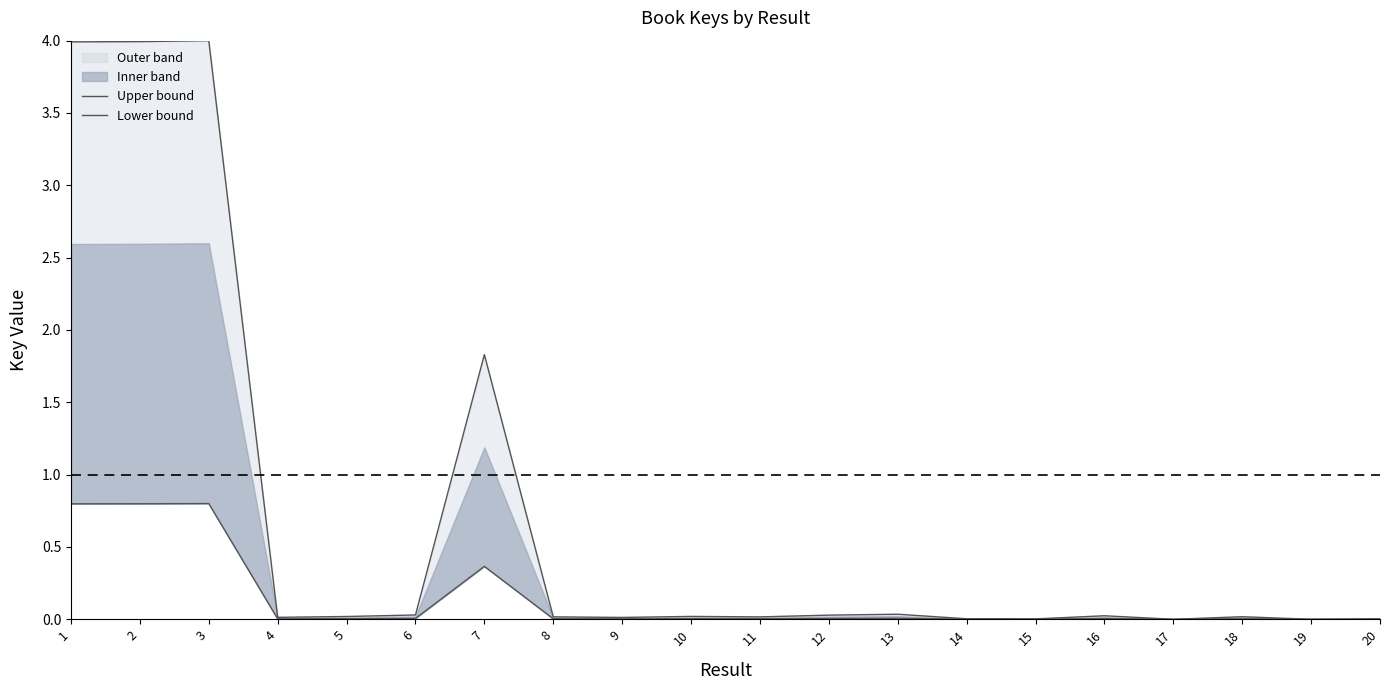

Is this an area chart (filled region under the line)?

No